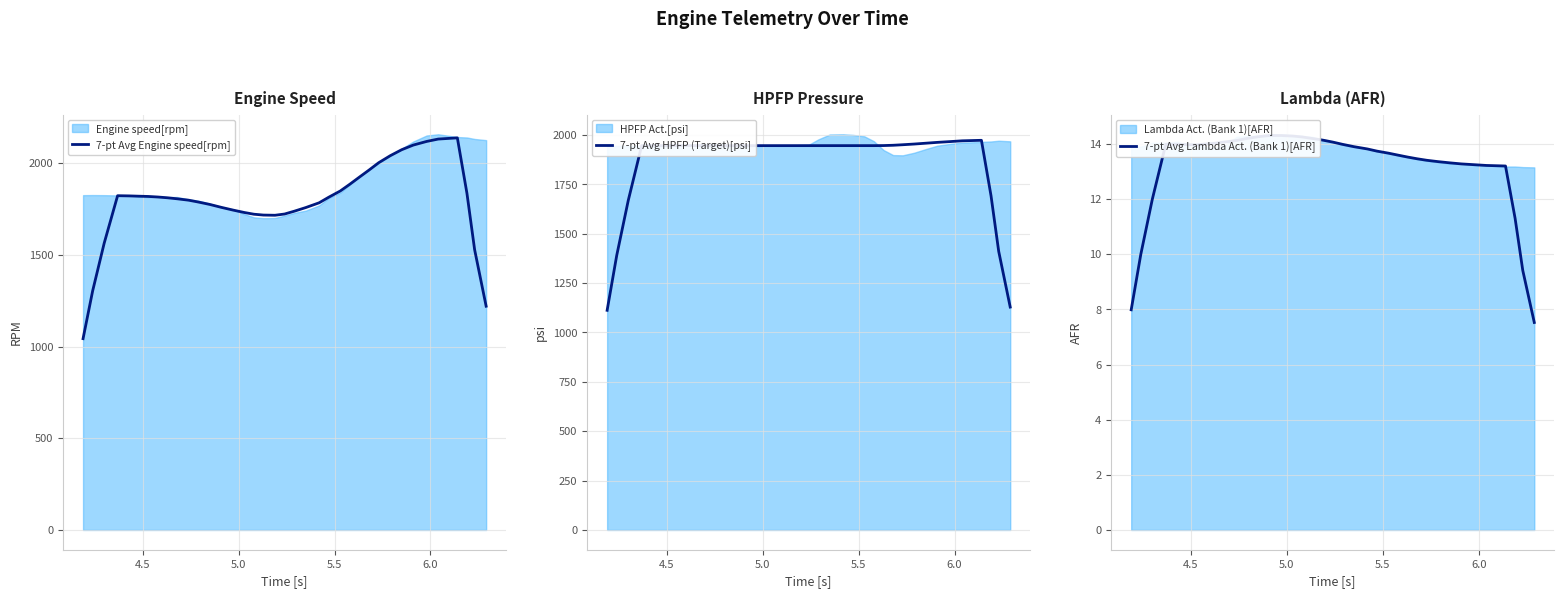

Rank the series by their maximum value, from highest to lowest.

7-pt Avg Engine speed[rpm], 7-pt Avg HPFP (Target)[psi], 7-pt Avg Lambda Act. (Bank 1)[AFR]